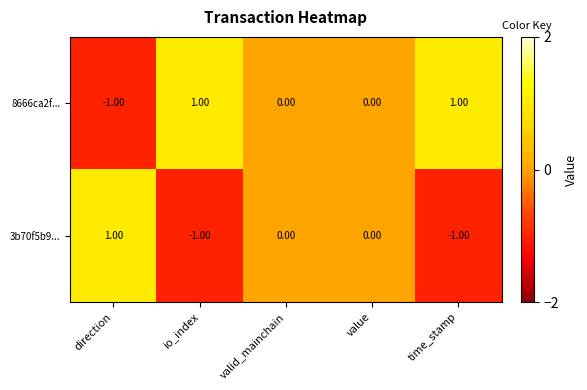

Is the value of 8666ca2f... at time_stamp greater than the value of 3b70f5b9... at valid_mainchain?

Yes